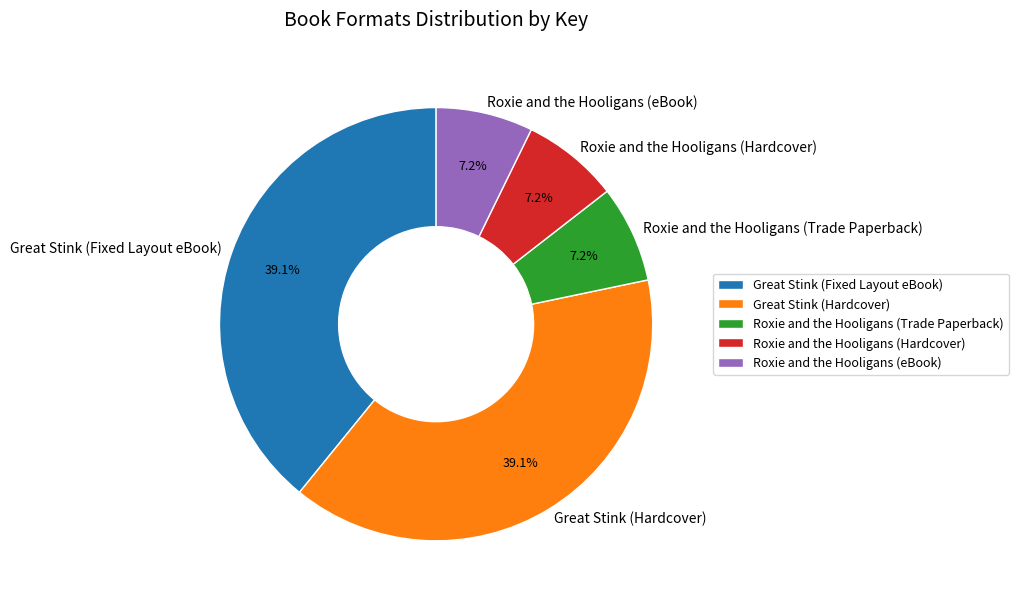

Approximately how many times larger is the value at Roxie and the Hooligans (eBook) compared to Roxie and the Hooligans (Trade Paperback)?

1.0